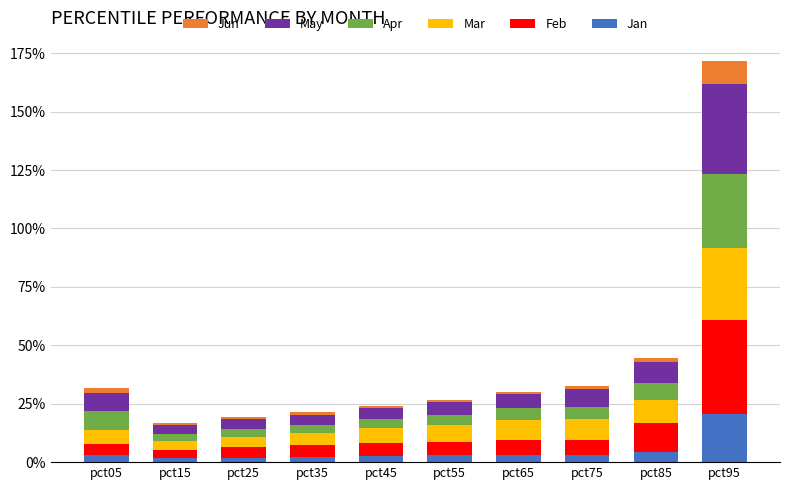

Between pct15 and pct55, which is larger?

pct55